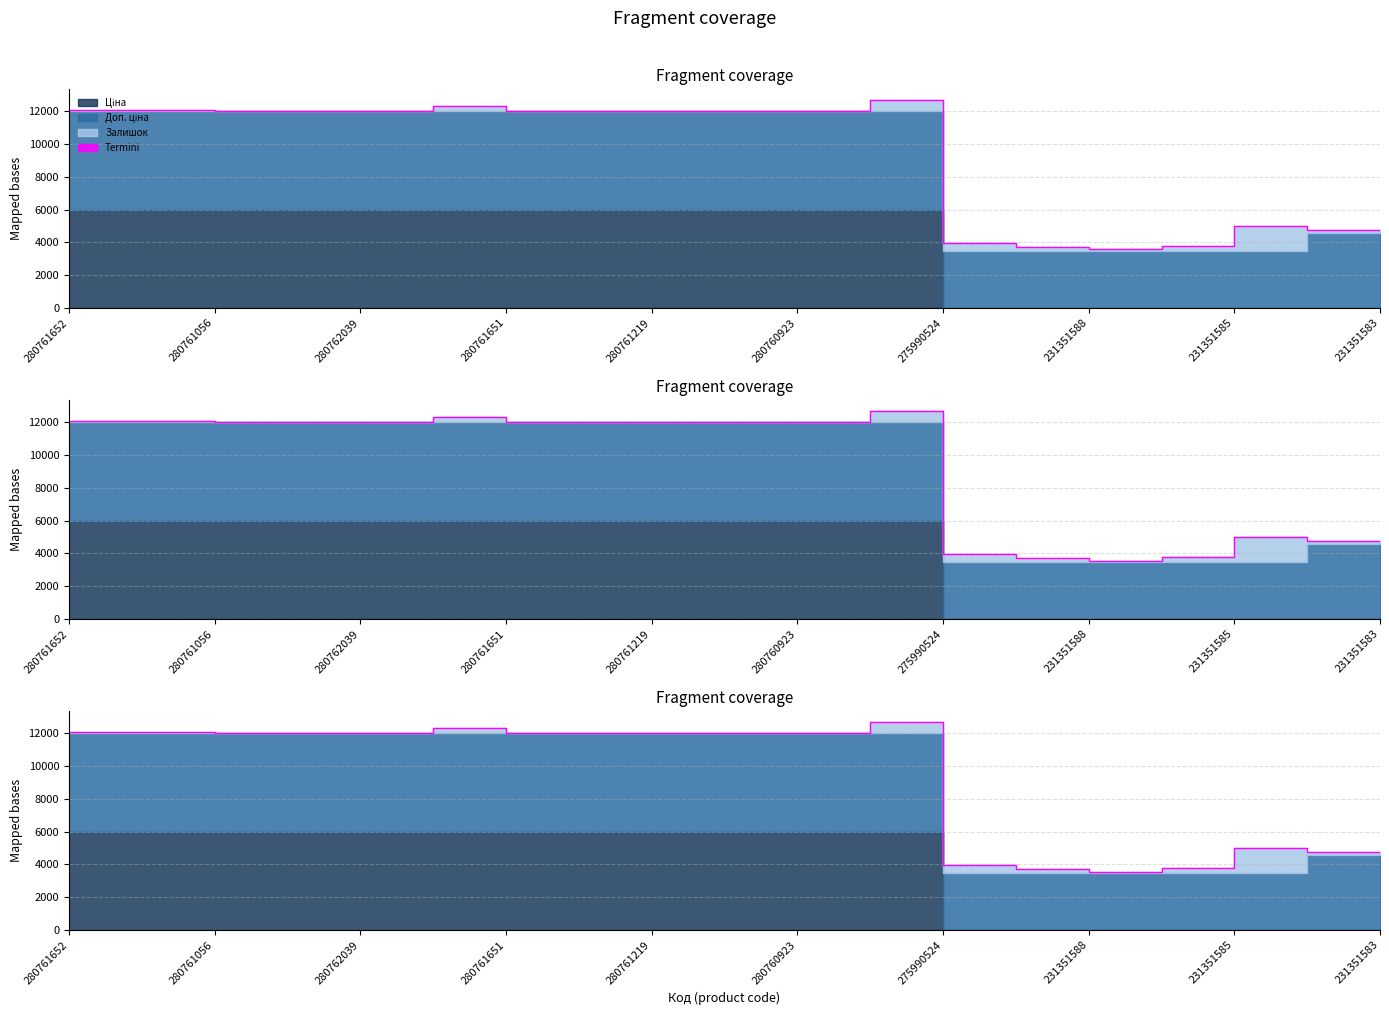

How many lines are shown in the chart?

1